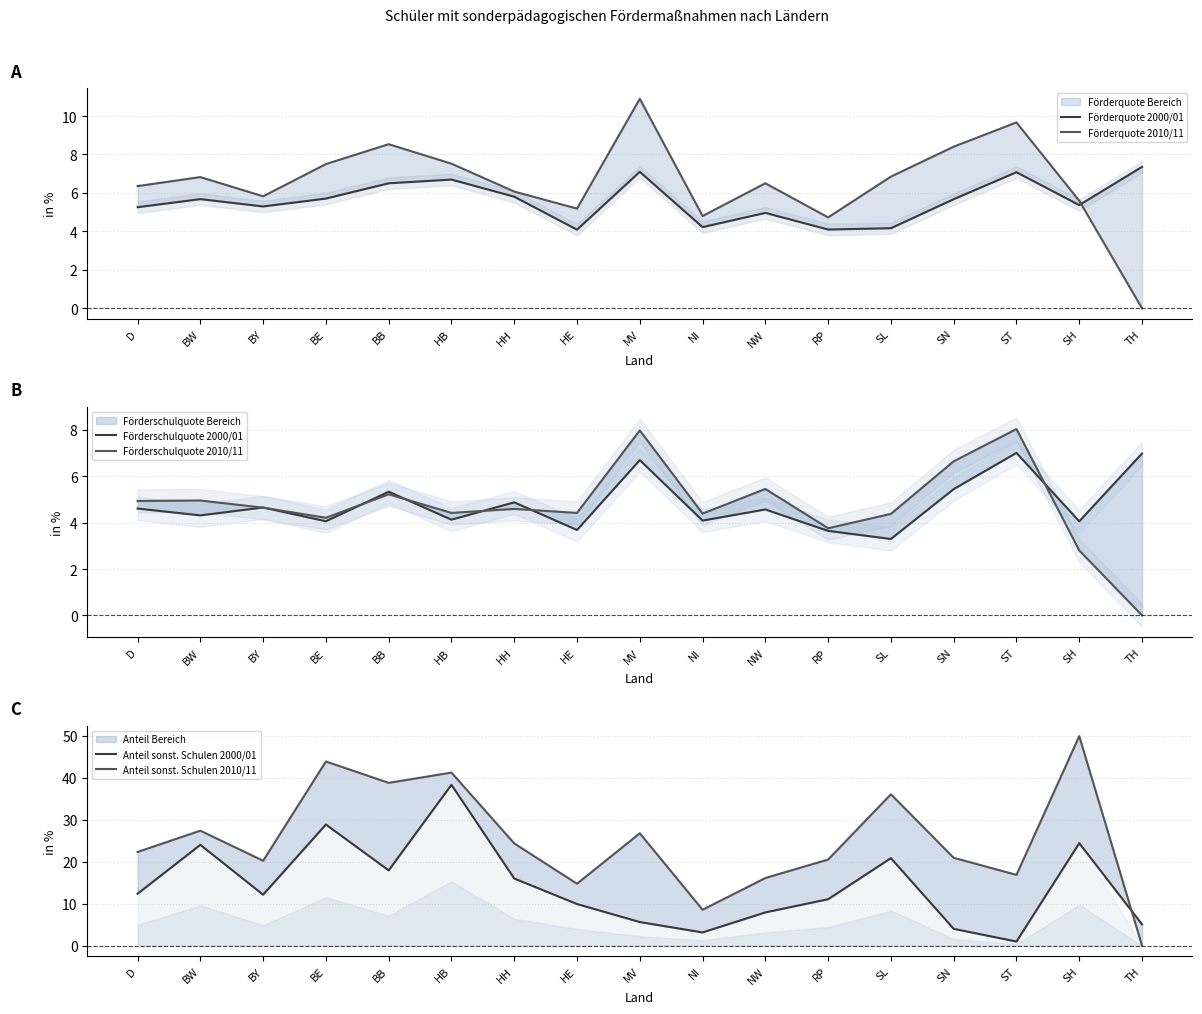

List the series in order of their peak value, highest first.

Anteil sonst. Schulen 2010/11, Anteil sonst. Schulen 2000/01, Förderquote 2010/11, Förderschulquote 2010/11, Förderquote 2000/01, Förderschulquote 2000/01